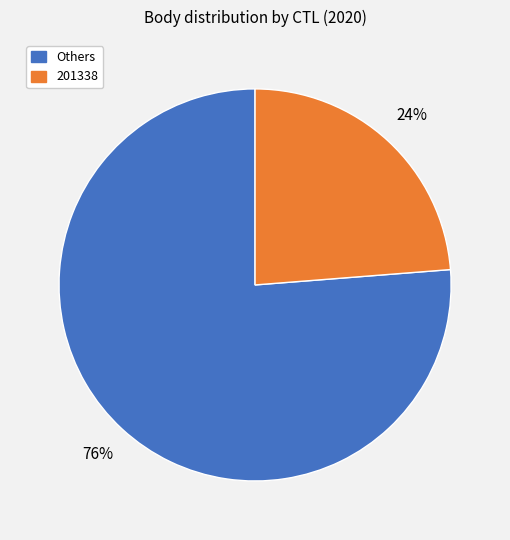

To the nearest percent, what is the average slice percentage?

50%